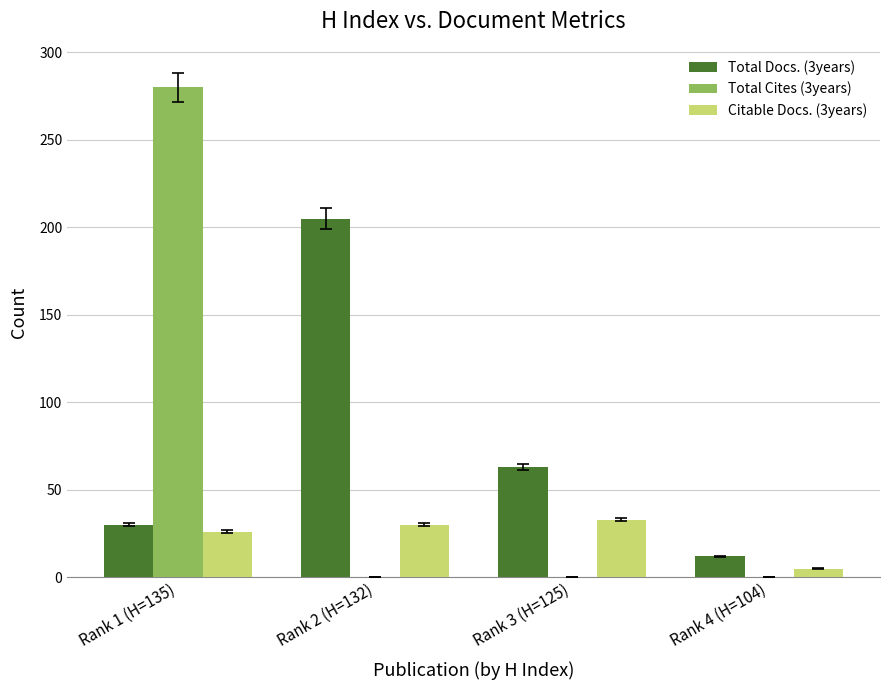

Between Rank 1 (H=135) and Rank 3 (H=125), which series saw the biggest shift?

Total Cites (3years)